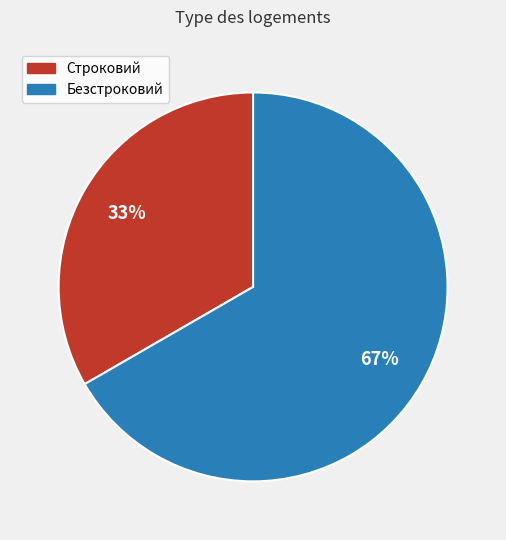

Combined, do Безстроковий and Строковий account for over 50%?

Yes